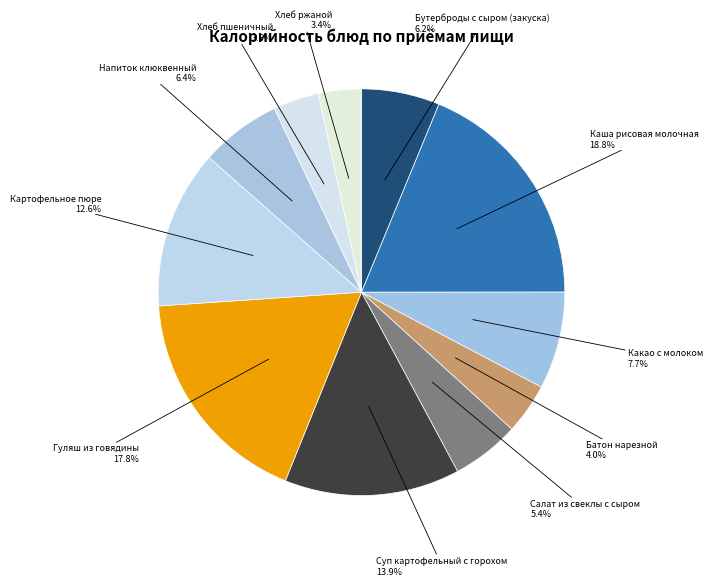

What is the largest slice in the pie chart?

Каша рисовая молочная